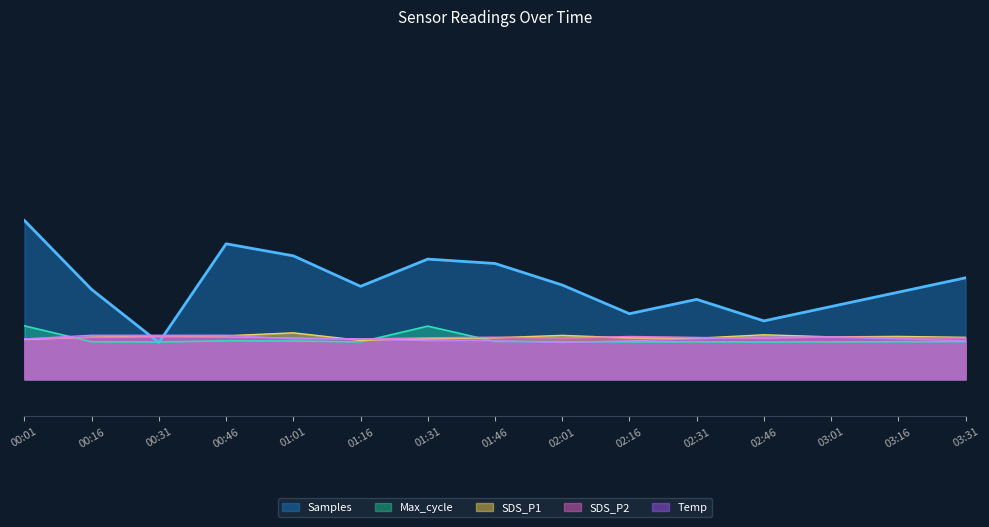

Rank the series by their maximum value, from highest to lowest.

Samples, Max_cycle, SDS_P1, Temp, SDS_P2